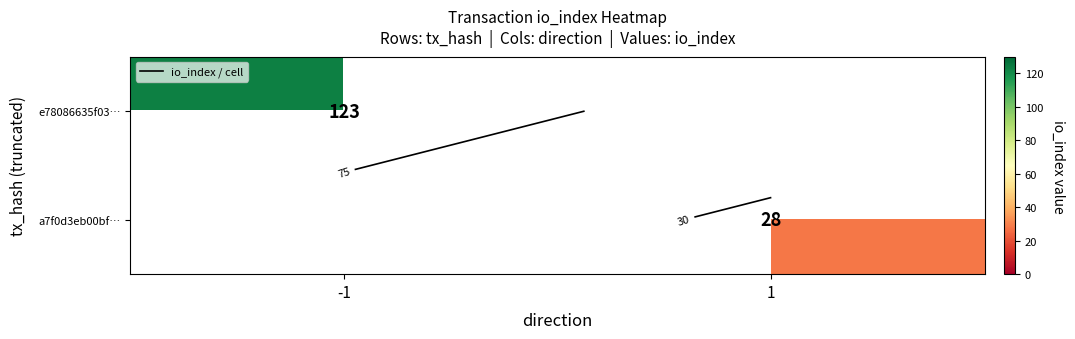

The value of a7f0d3eb00bf… at 1 is 28.0. True or false?

True